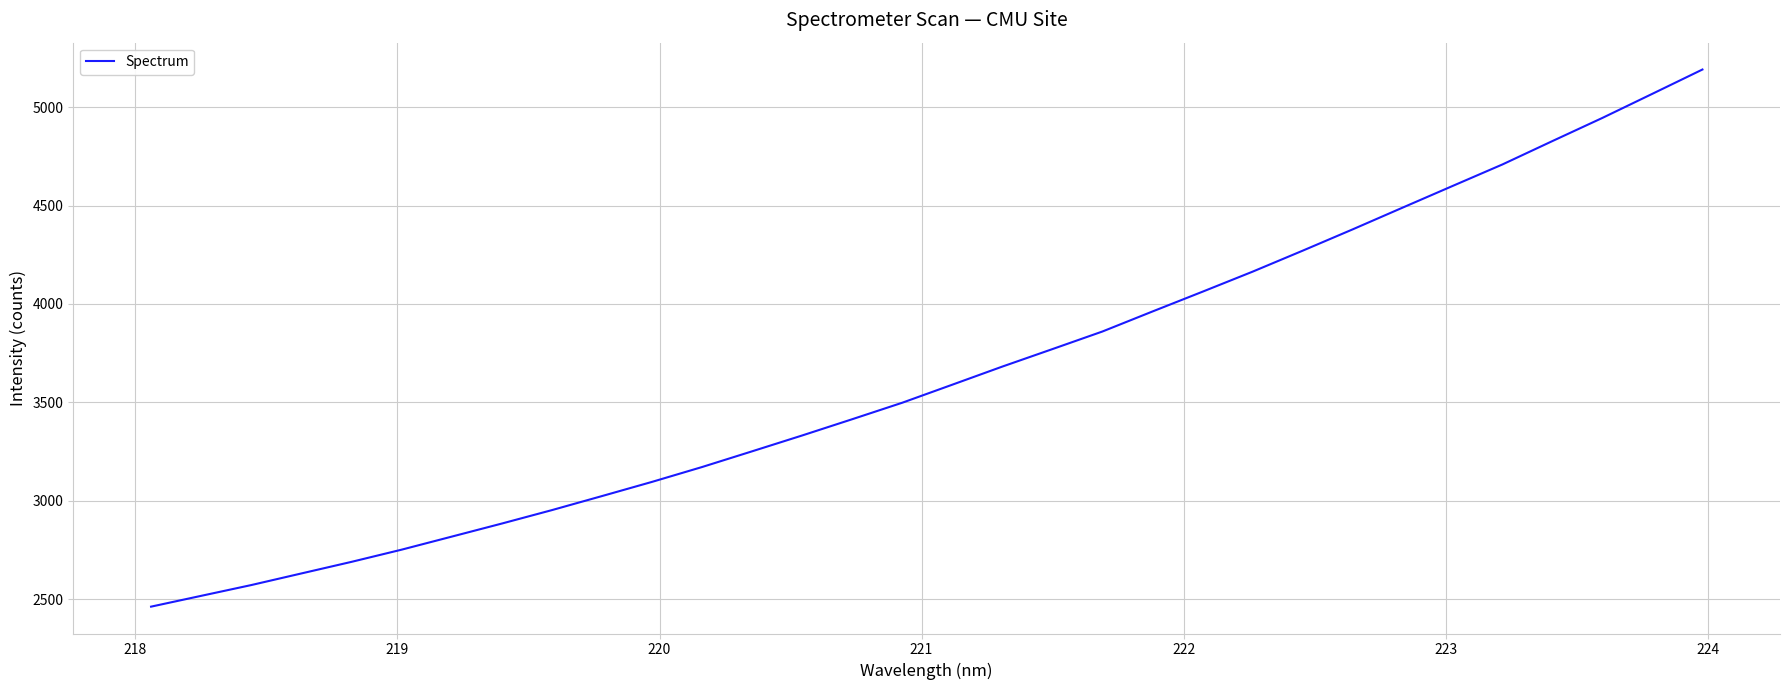

What is the difference between the maximum and minimum values?

2730.1